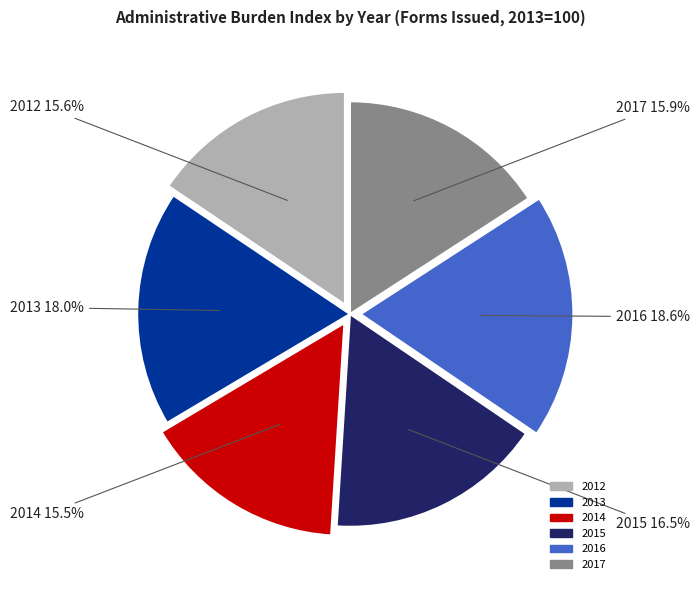

Which slice is the largest?

2016